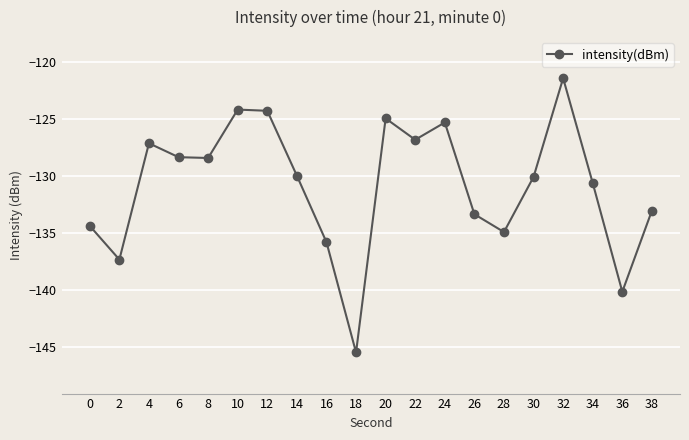

Where is the first local minimum?

2